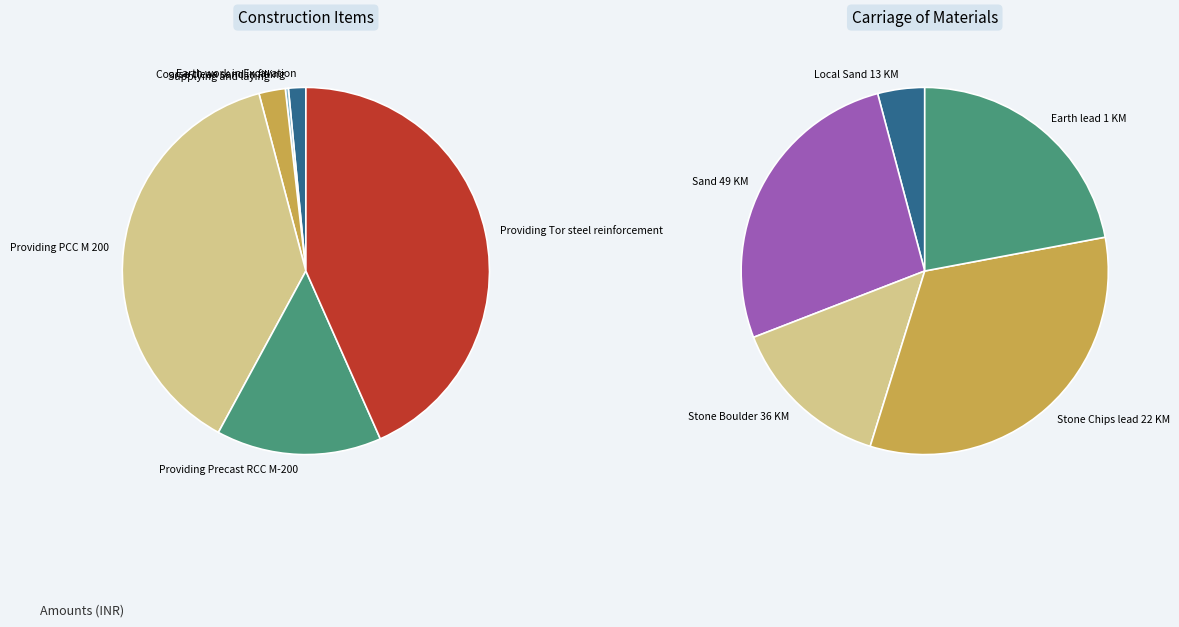

Which category has the biggest portion of the pie?

Providing Tor steel reinforcement